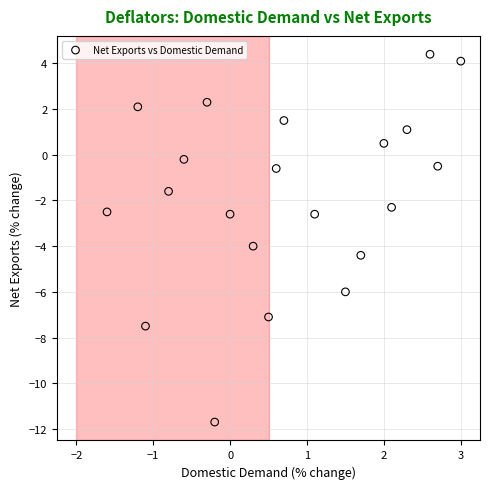

What is the range of X values (max minus min)?

4.6